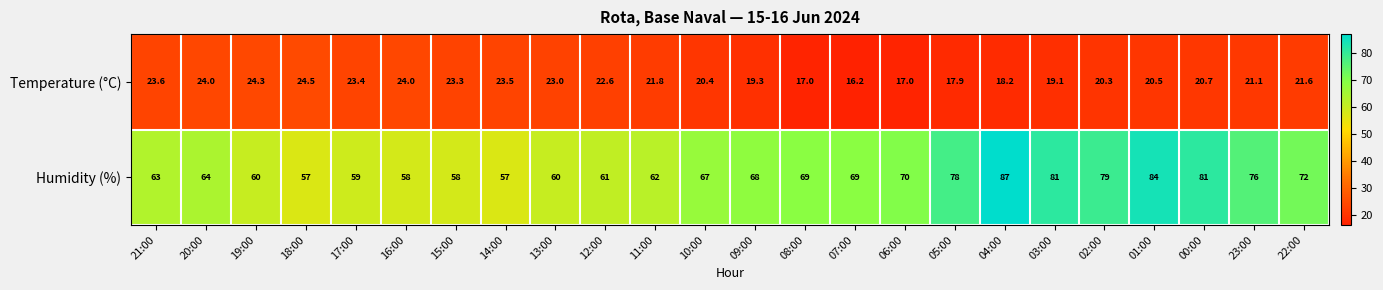

What is the sum of all Temperature (°C) values?

507.3